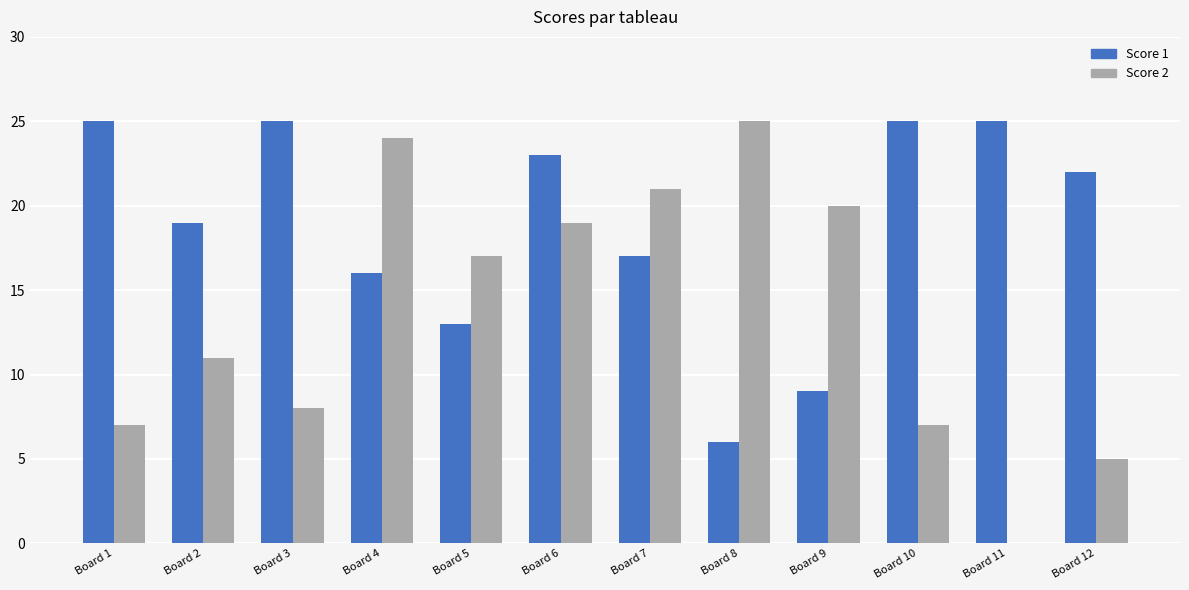

The value of Score 2 at Board 11 is 0. True or false?

True